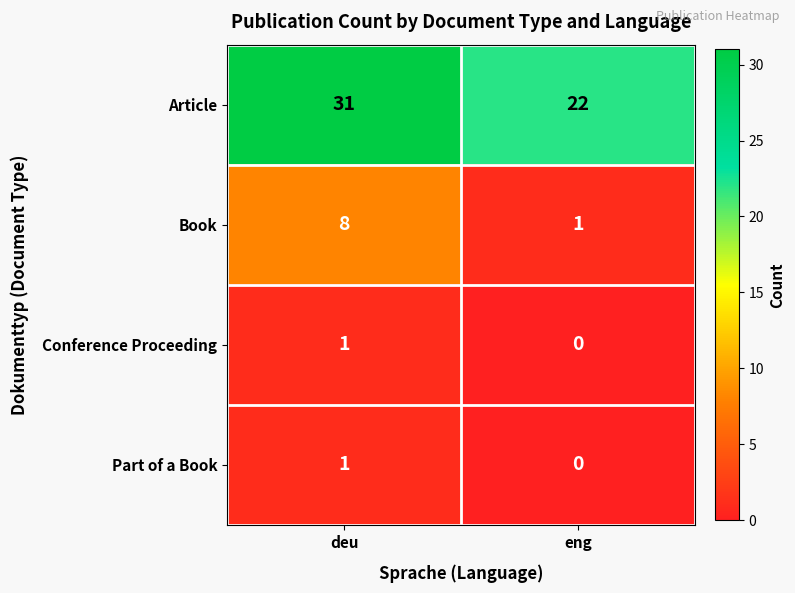

Rank the categories by Conference Proceeding value from highest to lowest.

deu, eng